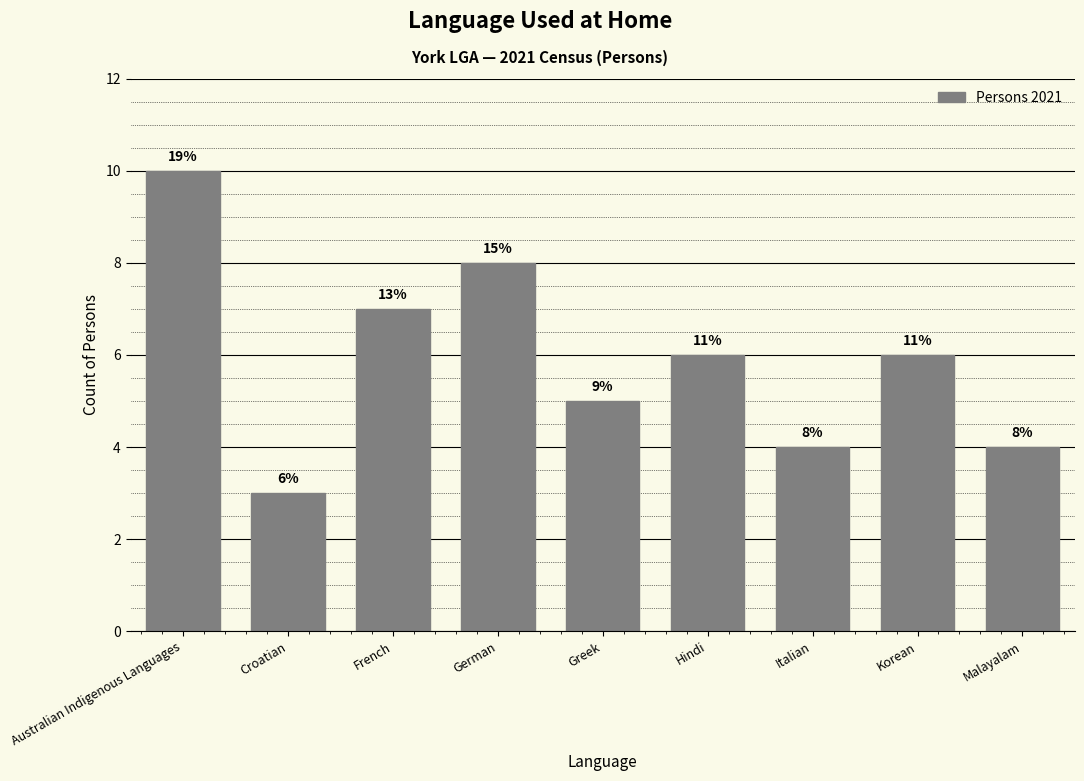

How many bars are there in total?

9